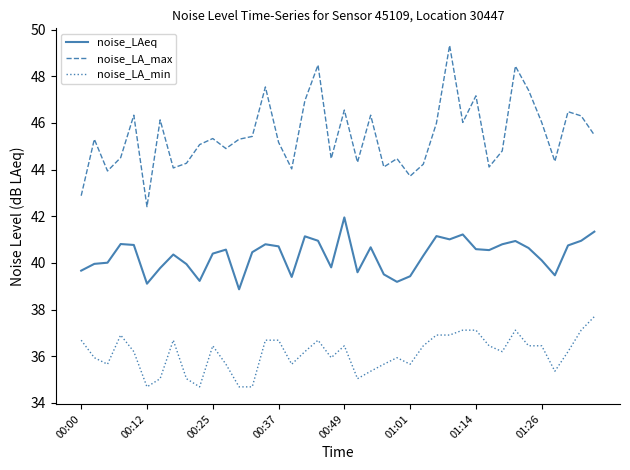

What is the sum of all noise_LA_min values?

1444.6